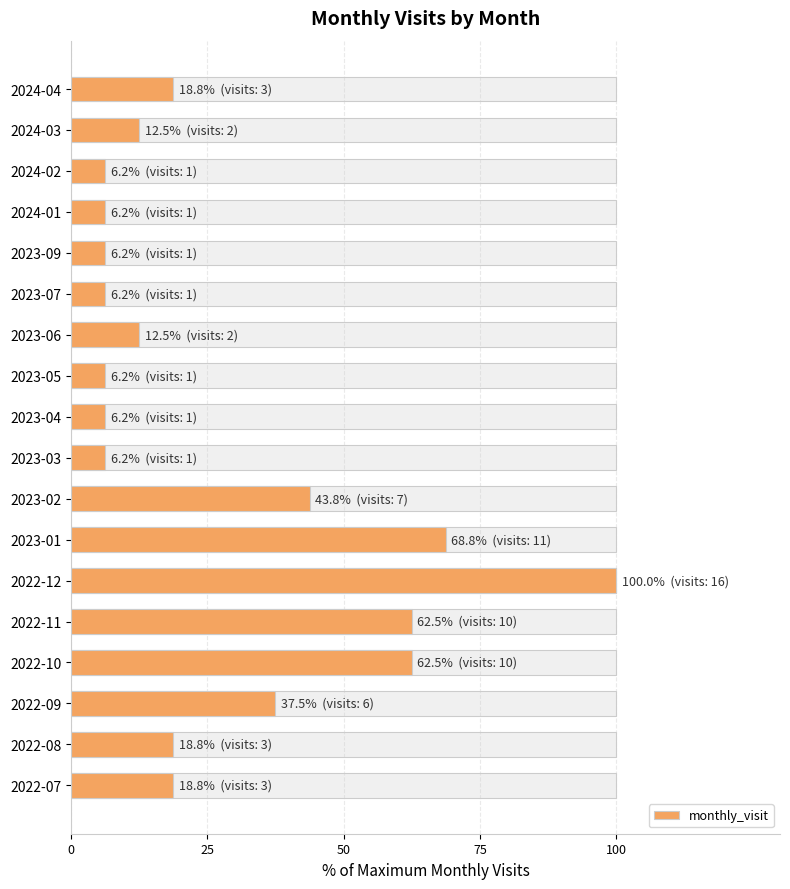

Does the chart contain any negative values?

No